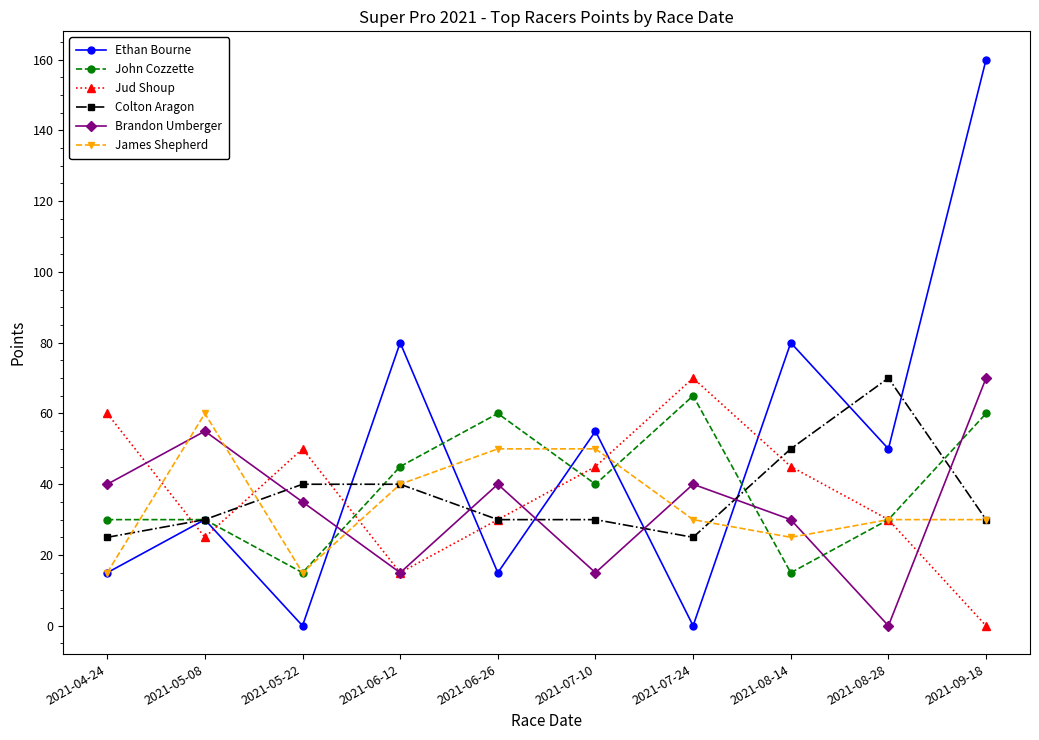

True or false: Ethan Bourne has a value of 80 at 2021-06-12.

True